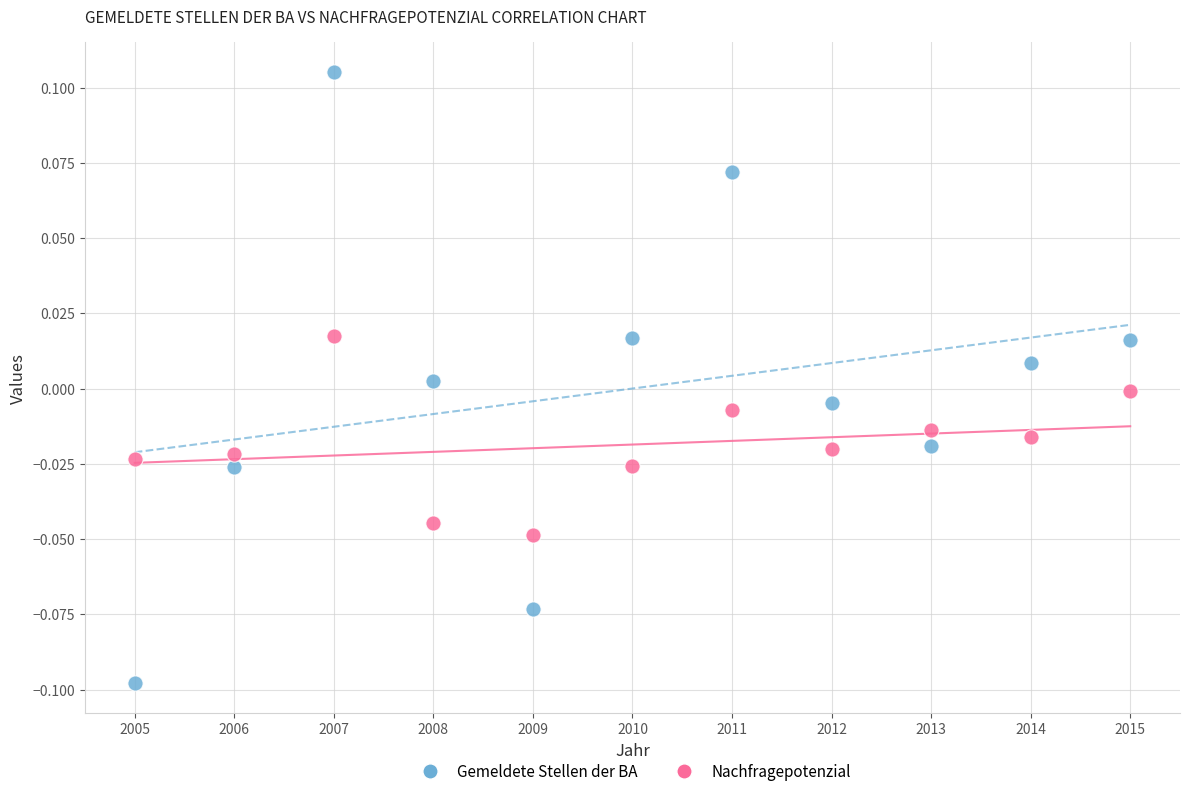

Which series contains the lowest Y value?

Gemeldete Stellen der BA